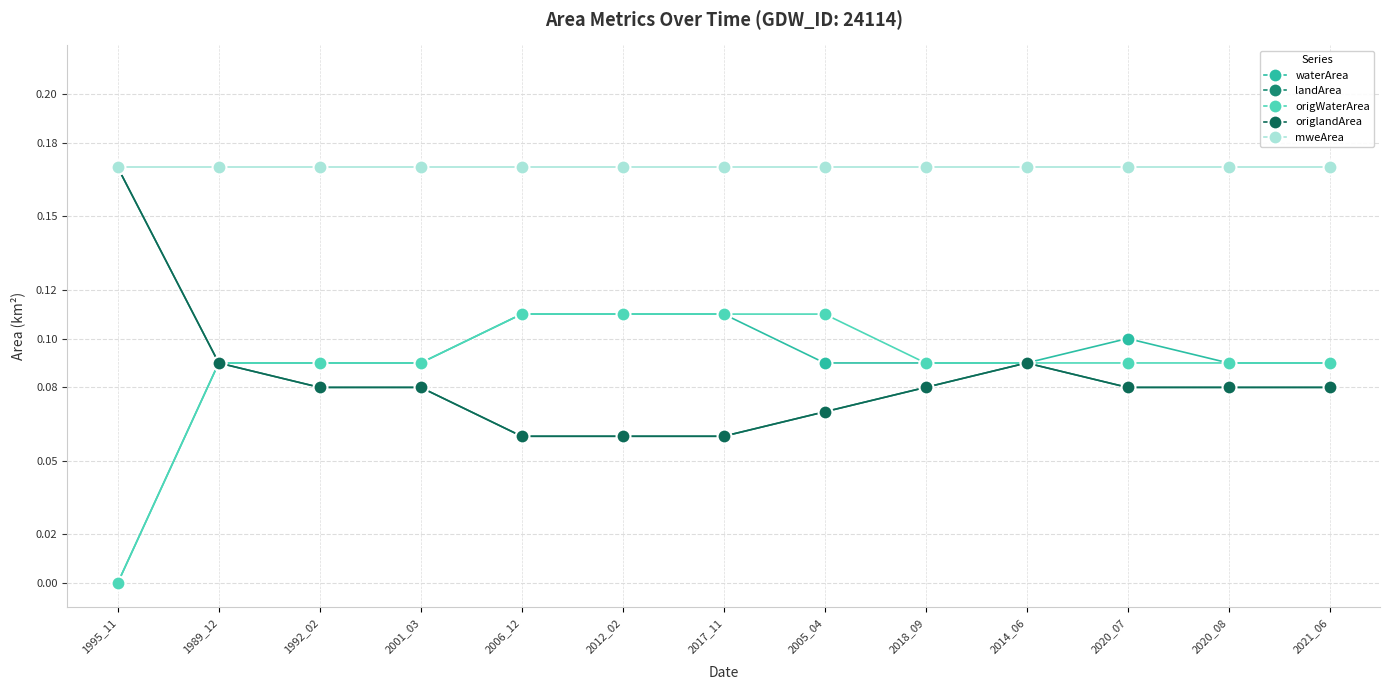

Reading right to left, transcribe all the data shown in this chart.

waterArea: 0.1	0.1	0.1	0.1	0.1	0.1	0.1	0.1	0.1	0.1	0.1	0.1	0.0
landArea: 0.1	0.1	0.1	0.1	0.1	0.1	0.1	0.1	0.1	0.1	0.1	0.1	0.2
origWaterArea: 0.1	0.1	0.1	0.1	0.1	0.1	0.1	0.1	0.1	0.1	0.1	0.1	0.0
origlandArea: 0.1	0.1	0.1	0.1	0.1	0.1	0.1	0.1	0.1	0.1	0.1	0.1	0.2
mweArea: 0.2	0.2	0.2	0.2	0.2	0.2	0.2	0.2	0.2	0.2	0.2	0.2	0.2